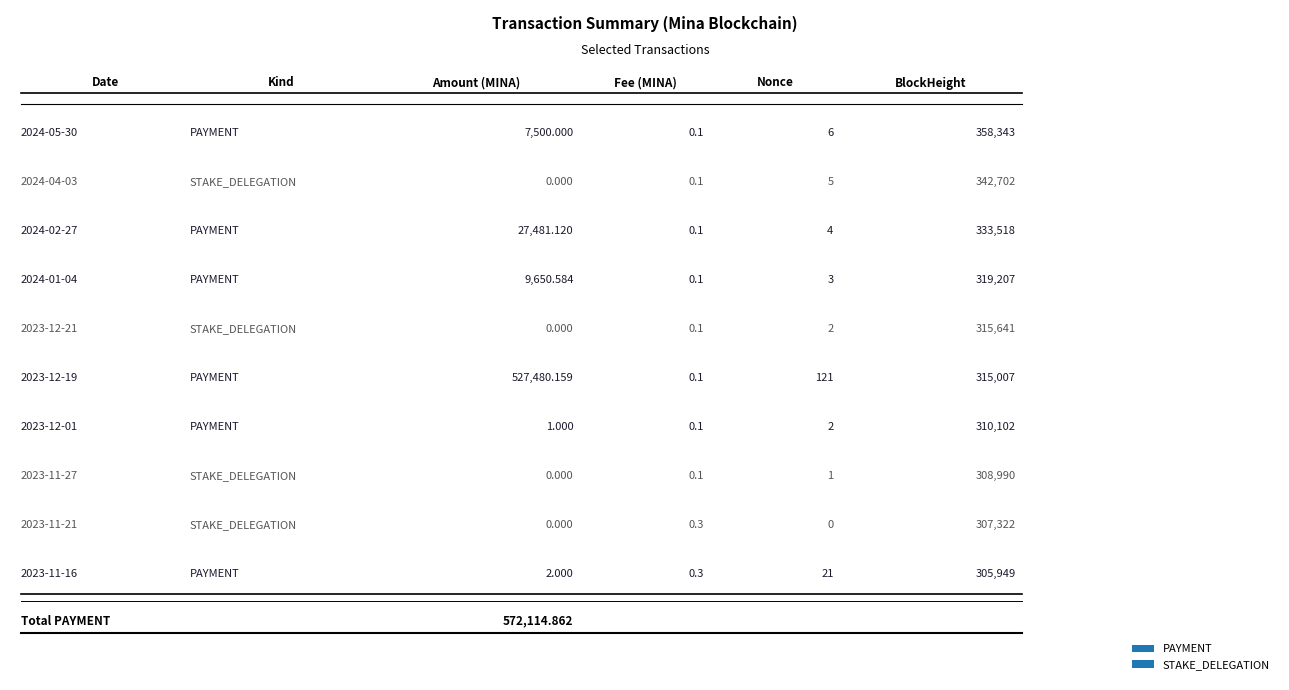

The Nonce series shows 8.2 at 2024-04-03. True or false?

False